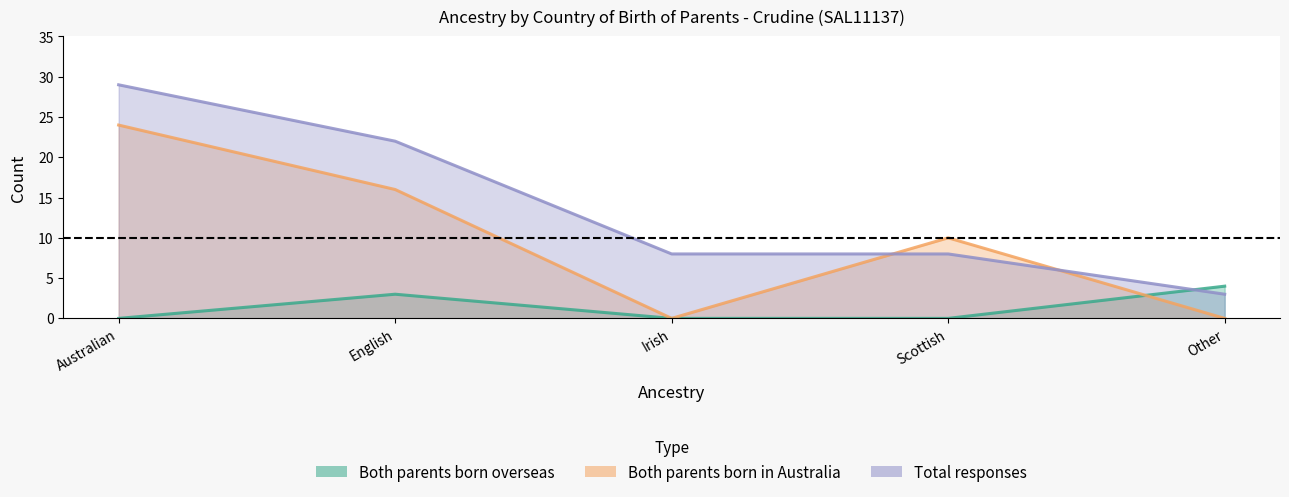

After their last crossing, which series has the higher values: Total responses or Both parents born in Australia?

Total responses